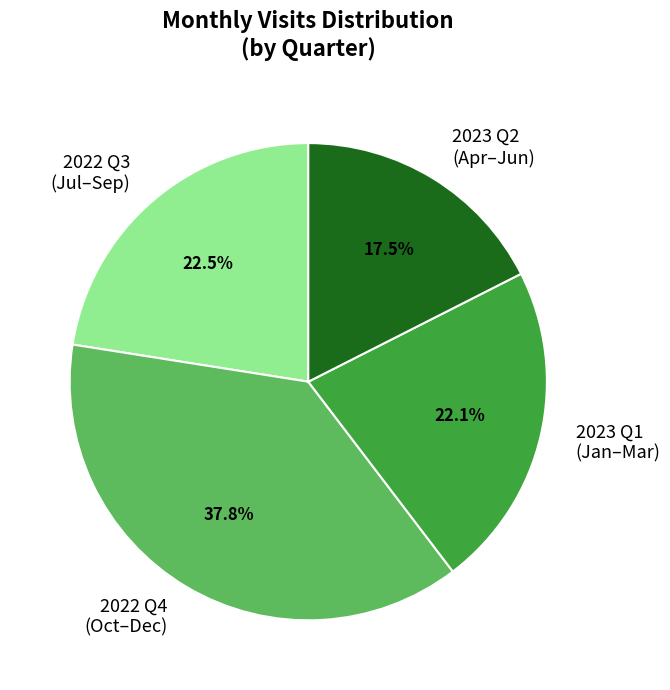

Is there a majority slice in this chart?

No